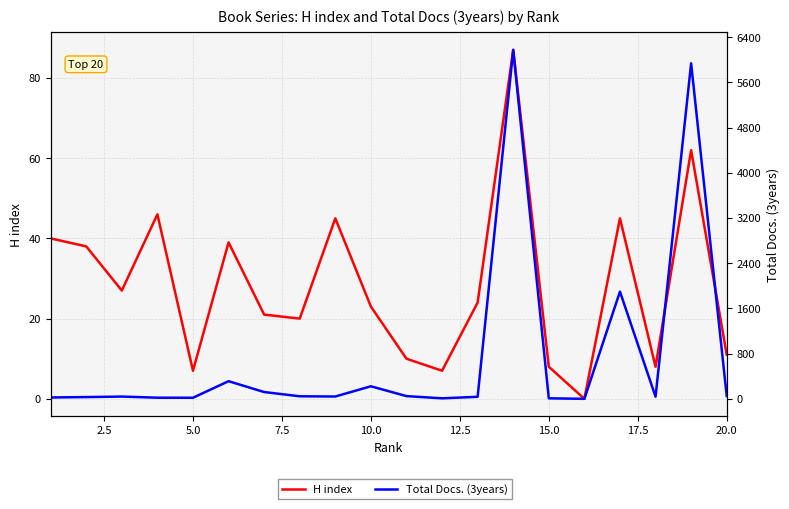

Which series has the largest range (max minus min)?

Total Docs. (3years)